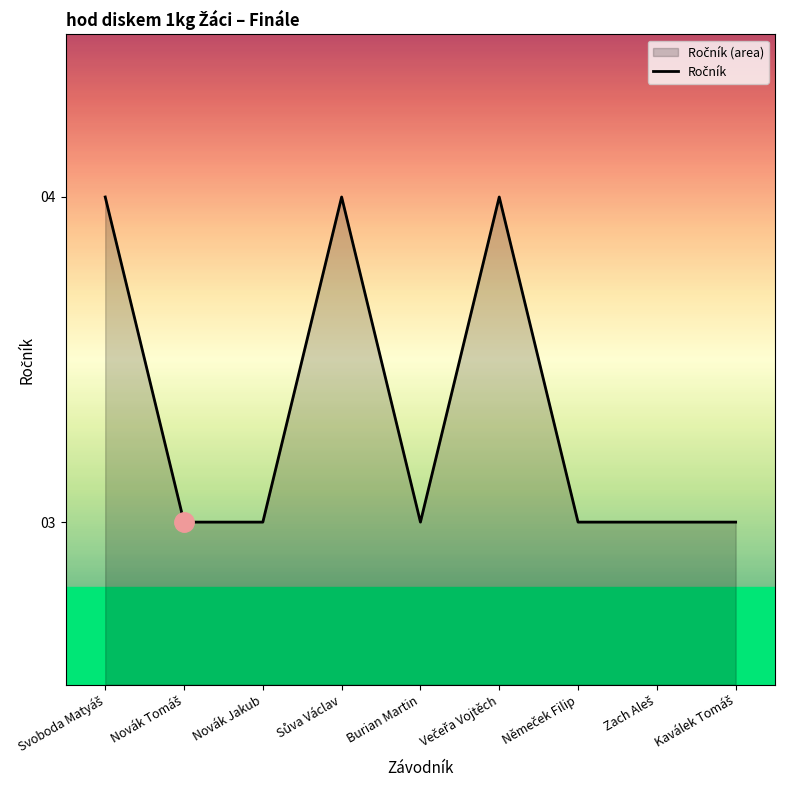

How many categories are shown in the chart?

9